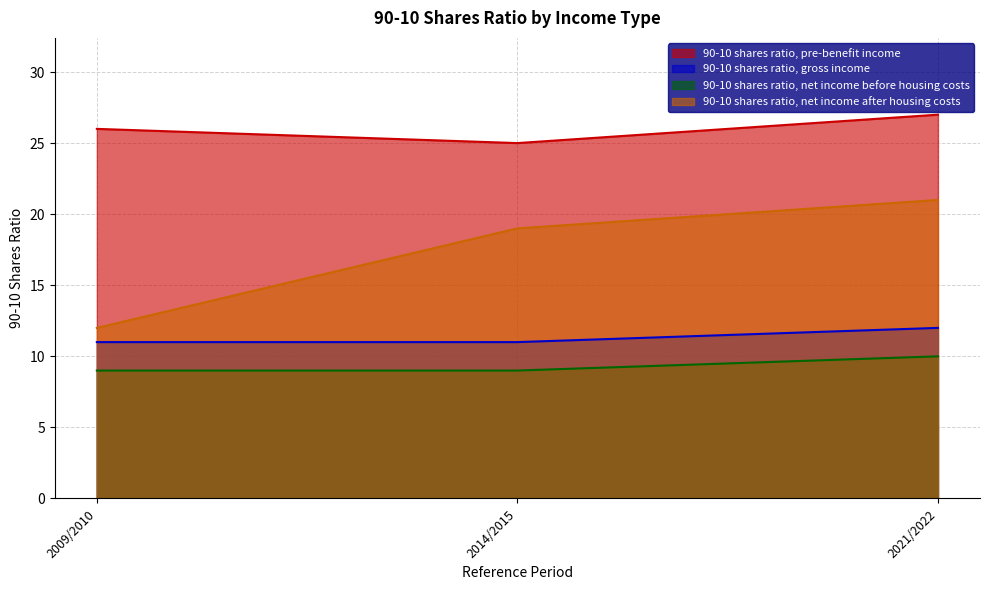

At 2009/2010, list the series in order from largest to smallest.

90-10 shares ratio, pre-benefit income, 90-10 shares ratio, net income after housing costs, 90-10 shares ratio, gross income, 90-10 shares ratio, net income before housing costs